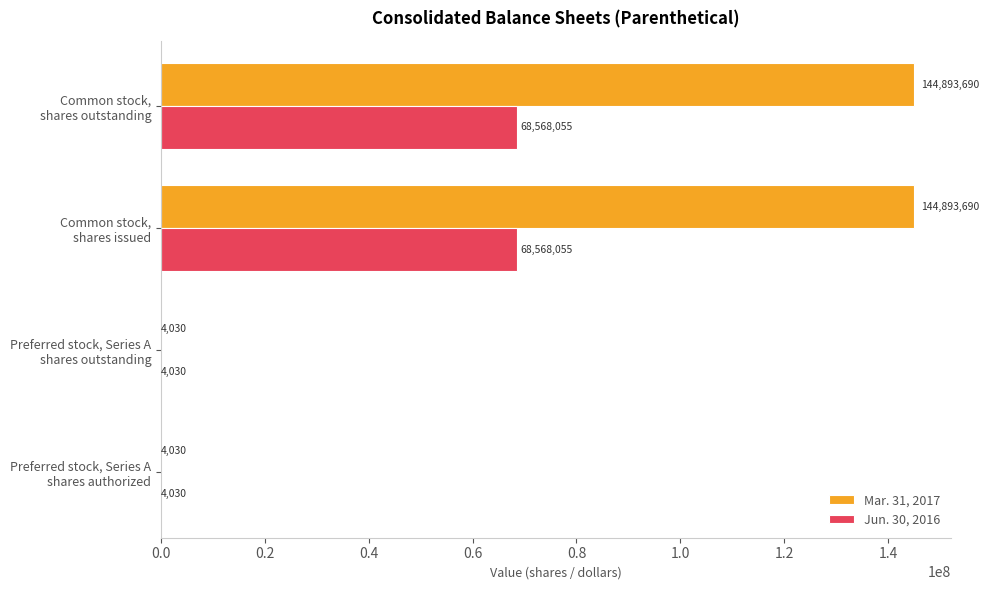

Which series has the widest spread of values?

Mar. 31, 2017